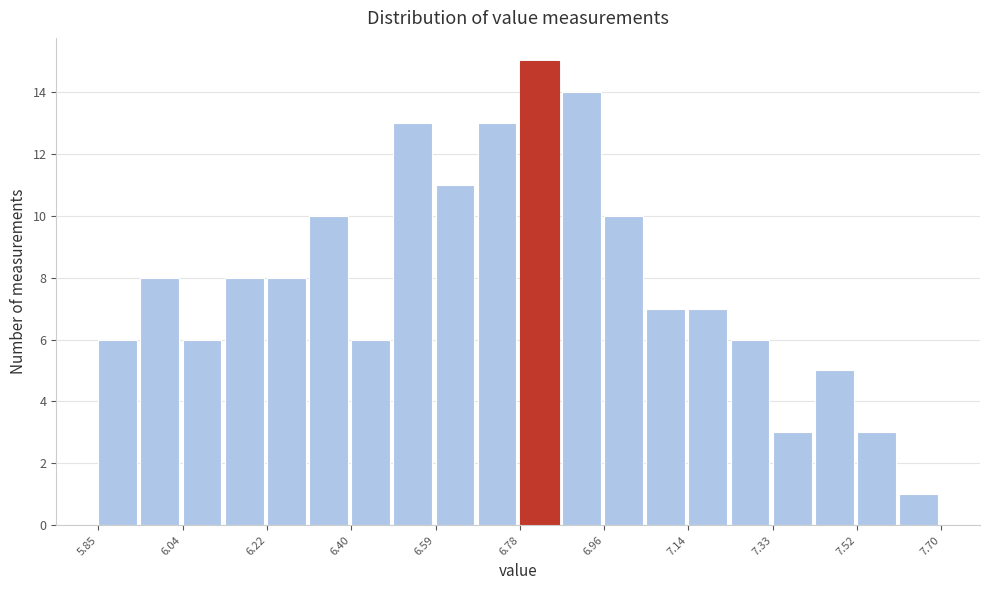

Reading left to right, list every bar in this chart as the range it spans on the x-axis followed by its height. Neither the bar edges nor the heights are printed on the chart, so give them approximately, as read against the axes.

5.86 to 5.94: 6
5.94 to 6.04: 8
6.04 to 6.12: 6
6.12 to 6.22: 8
6.22 to 6.32: 8
6.32 to 6.40: 10
6.40 to 6.50: 6
6.50 to 6.60: 13
6.60 to 6.68: 11
6.68 to 6.78: 13
6.78 to 6.86: 15
6.86 to 6.96: 14
6.96 to 7.06: 10
7.06 to 7.14: 7
7.14 to 7.24: 7
7.24 to 7.34: 6
7.34 to 7.42: 3
7.42 to 7.52: 5
7.52 to 7.60: 3
7.60 to 7.70: 1